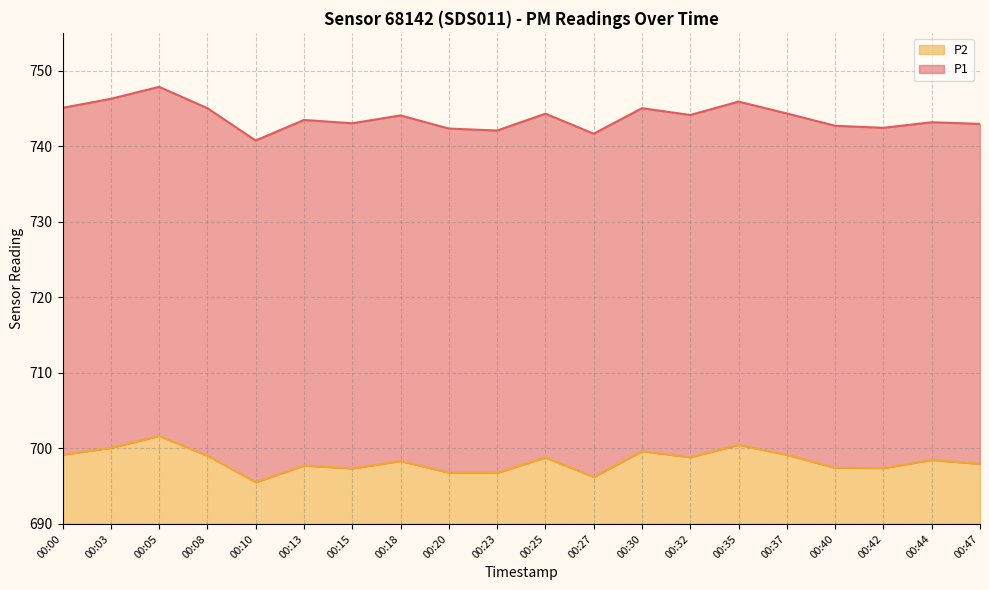

What is the total value across all series at 00:13?

53.5